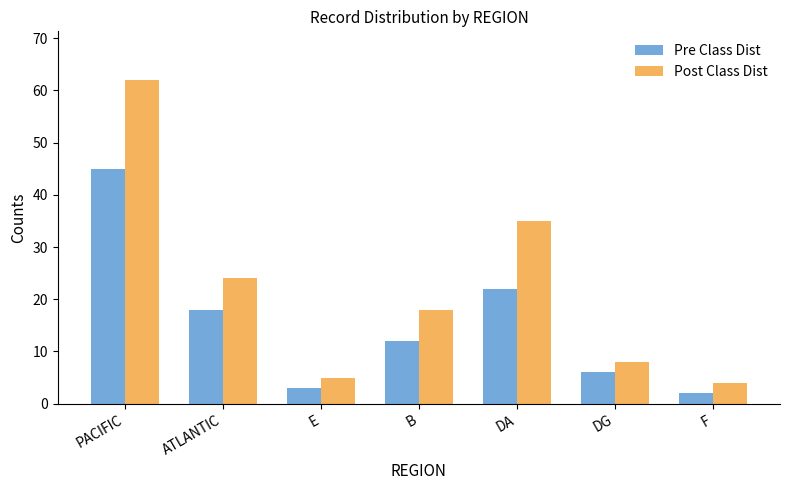

How many series are shown in this chart?

2